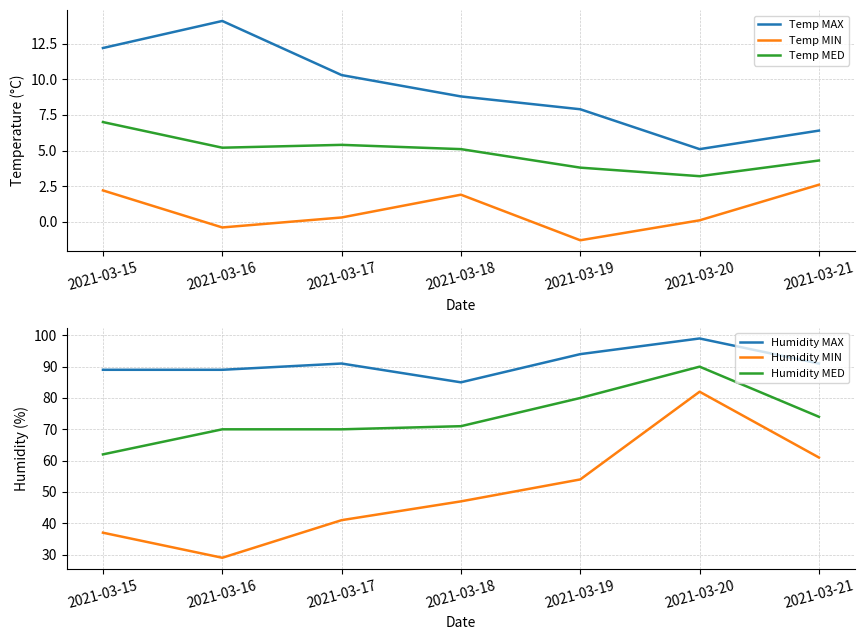

At which label does Temp MAX first exceed 8?

2021-03-15